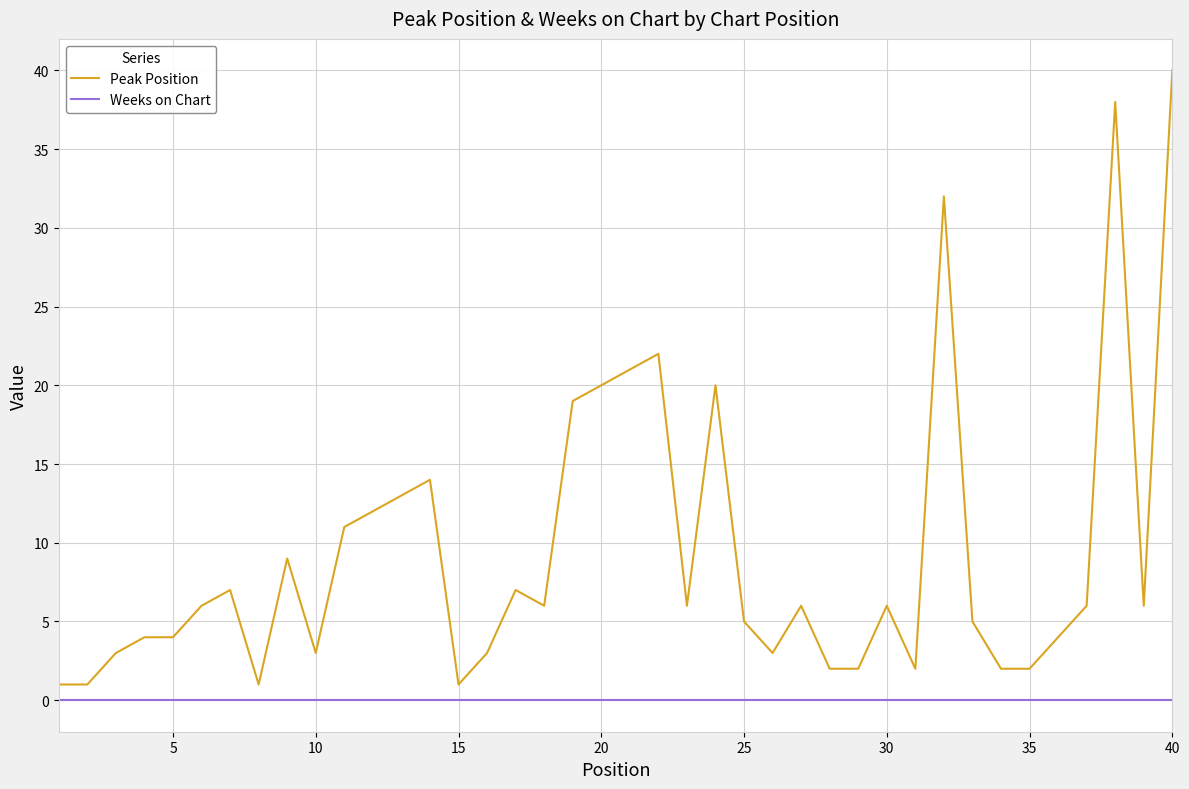

Which series has the largest range (max minus min)?

Peak Position